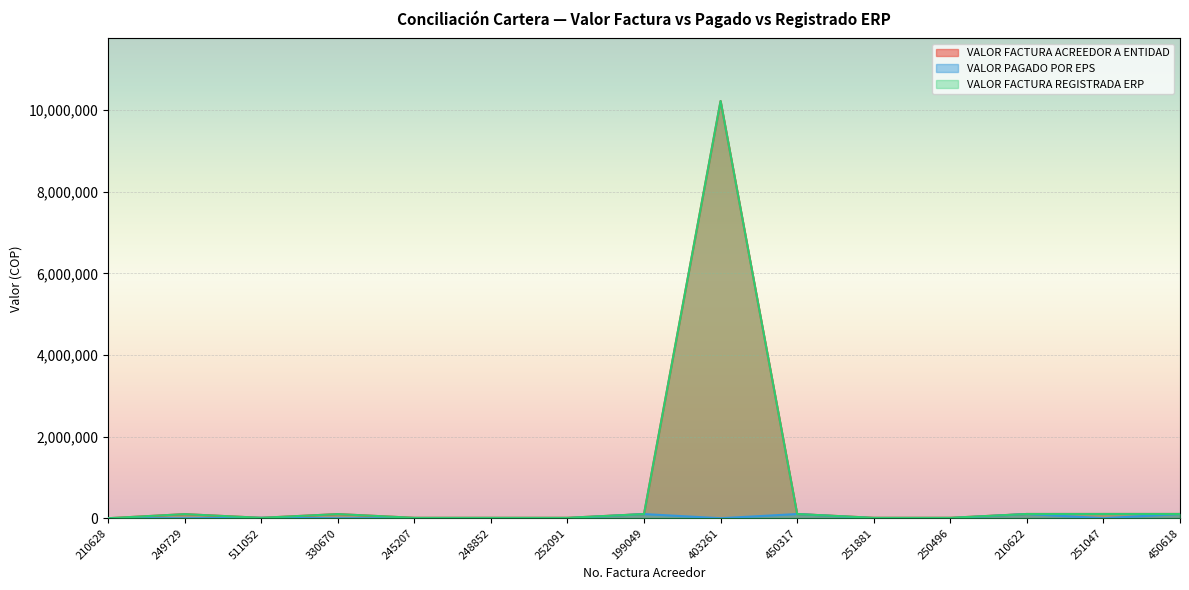

At how many categories does at least one series exceed 2928411?

1